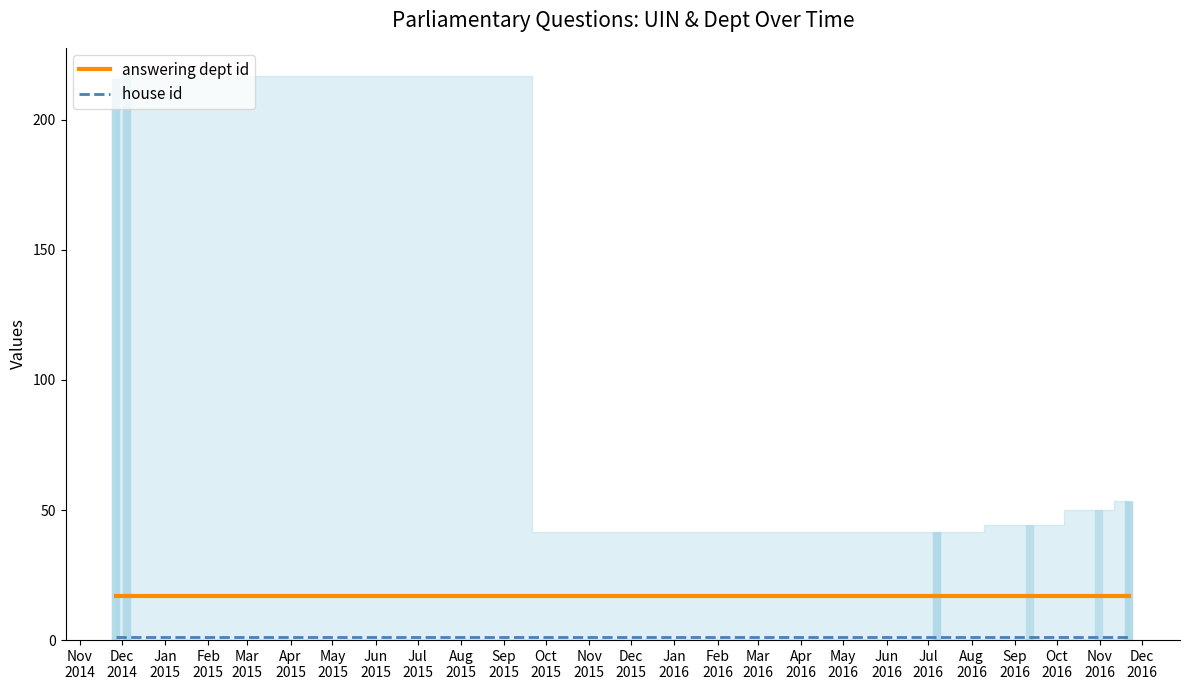

At which label is house id closest to 1?

Nov
2014